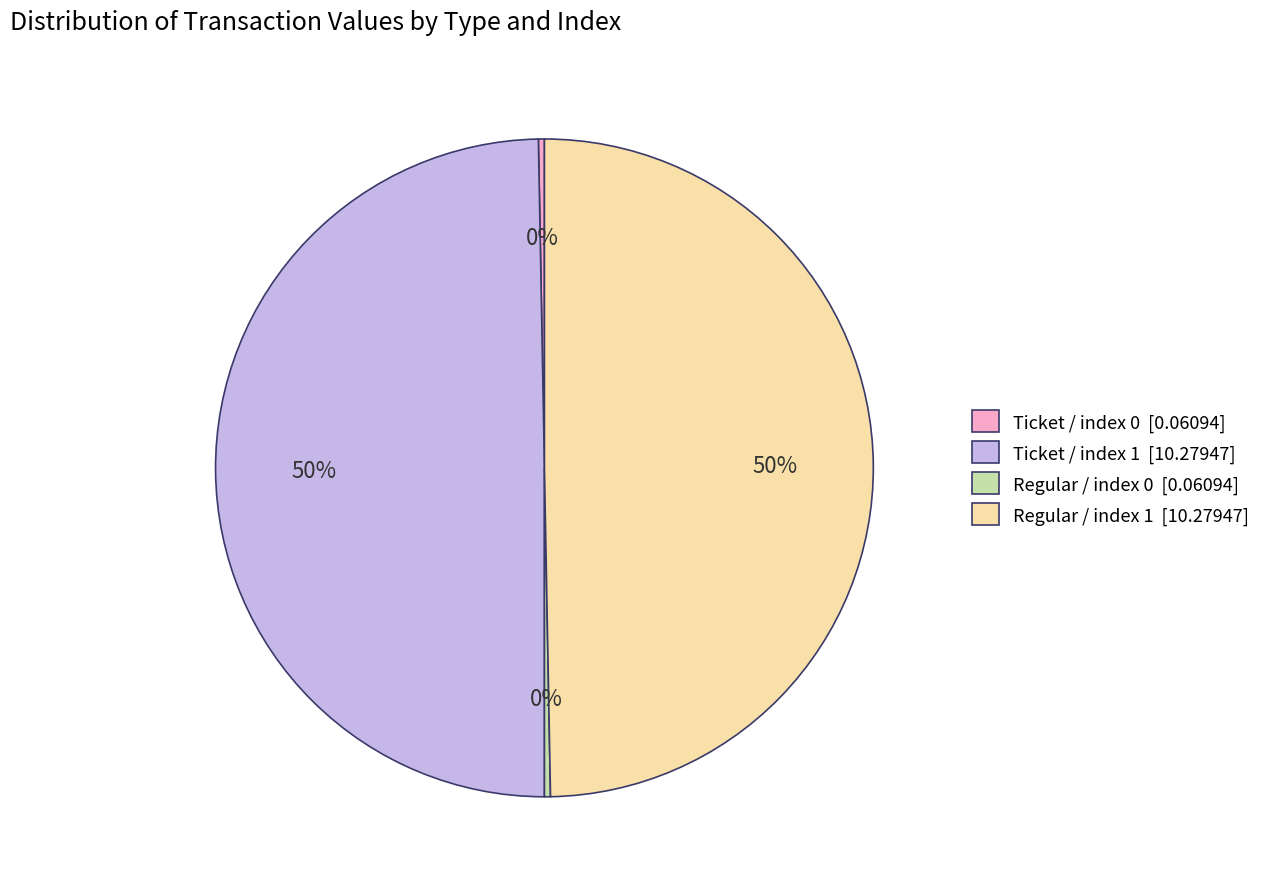

Is Ticket / index 0 [0.06094] the majority of the pie?

No